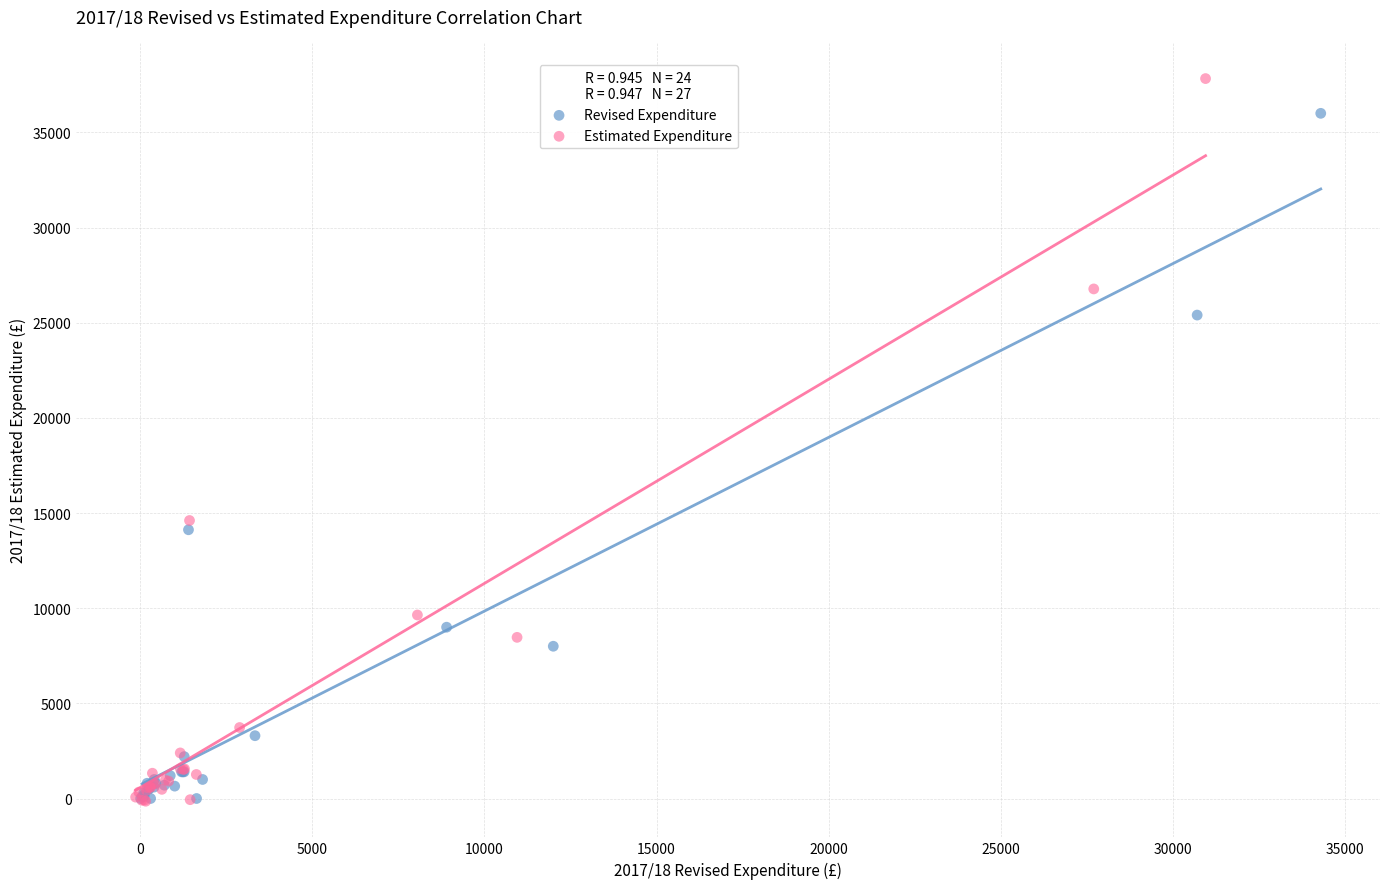

What are all the series names shown in the legend?

Revised Expenditure, Estimated Expenditure